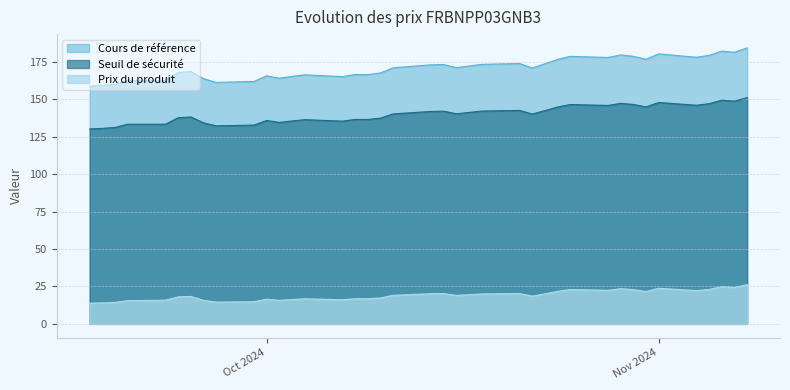

At which category is the sum across all series the highest?

2024-11-08